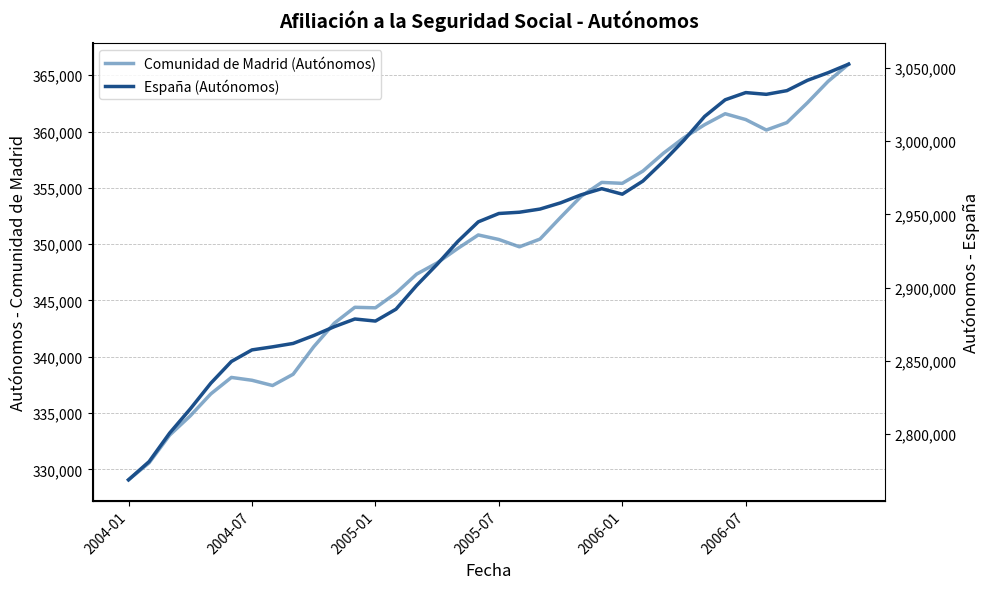

The Comunidad de Madrid (Autónomos) series shows 540734.2 at 32. True or false?

False